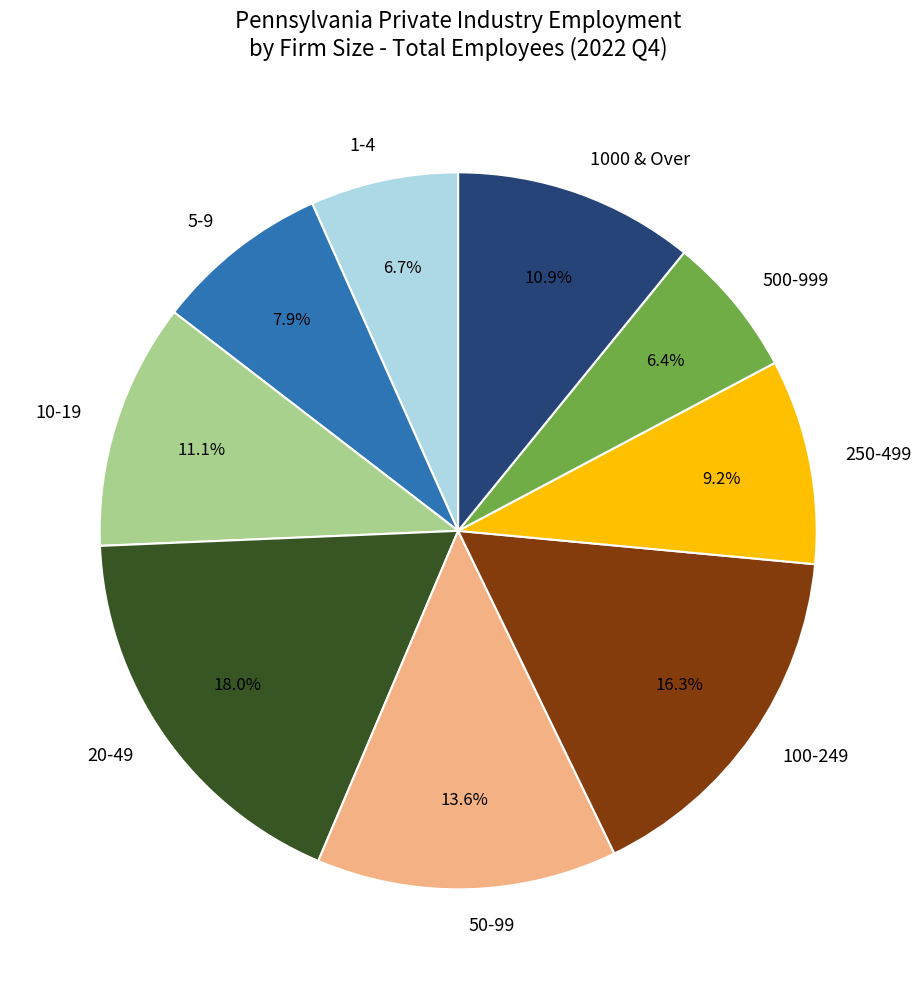

To the nearest percent, what is the average slice percentage?

11%